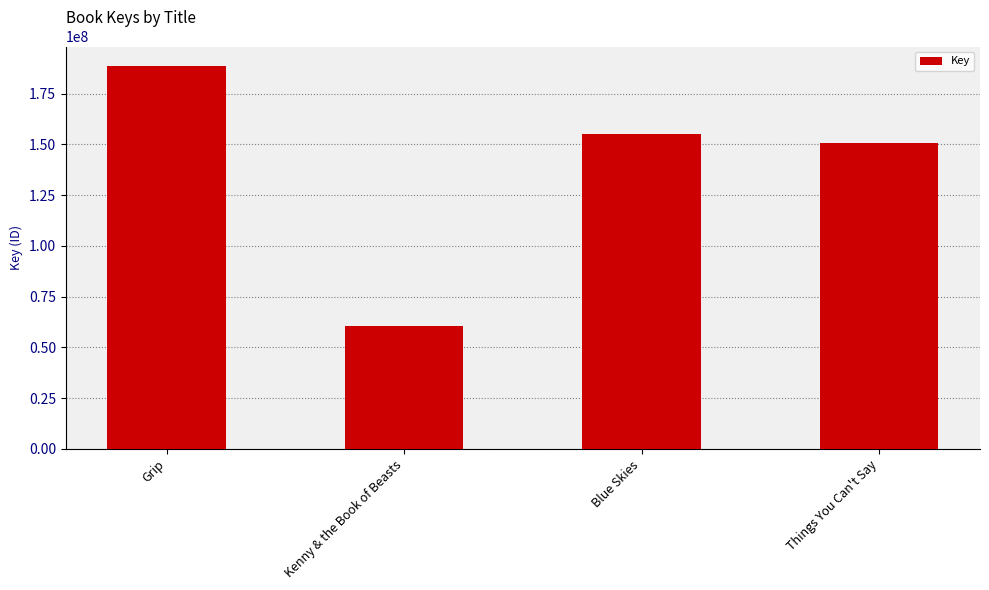

What is the sum of all values?

555357059